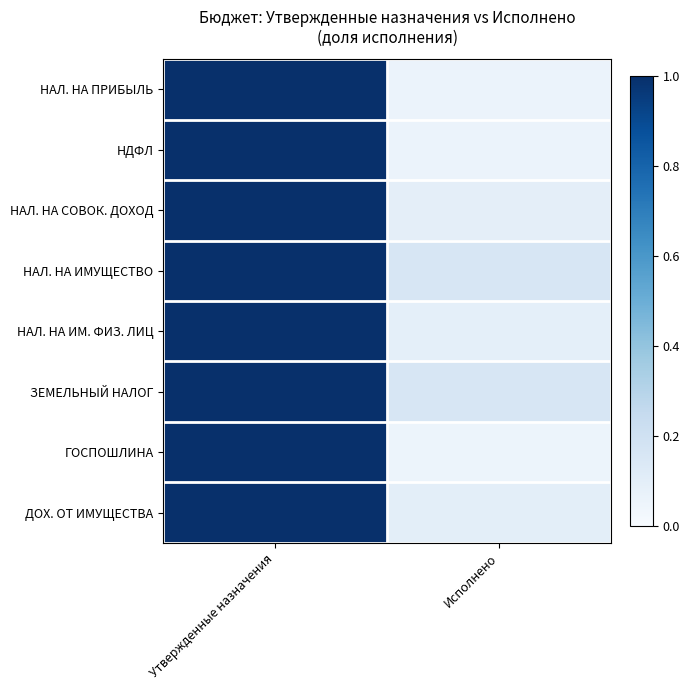

What is the total value across all series at Исполнено?

0.8